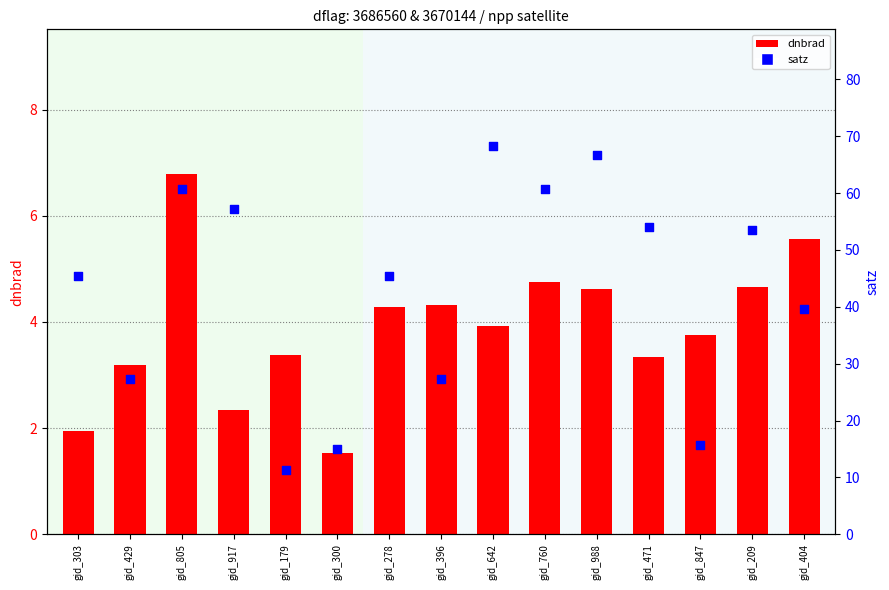

Which series has the widest spread of Y values?

satz